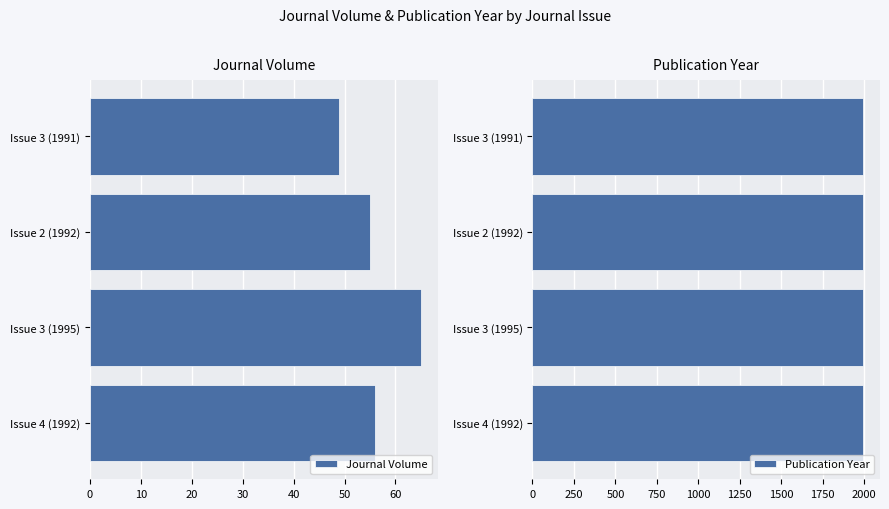

True or false: Journal Volume has a value of 65 at Issue 3 (1995).

True